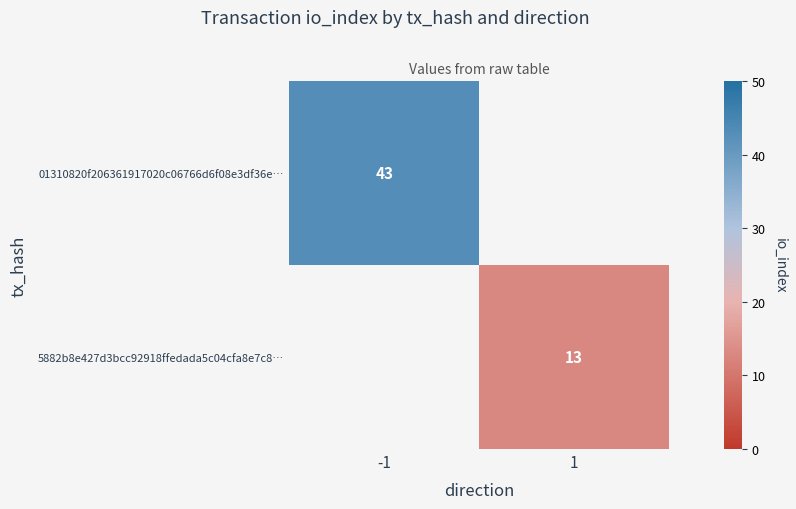

Is it true that 01310820f206361917020c06766d6f08e3df36e… equals 43 at -1?

True